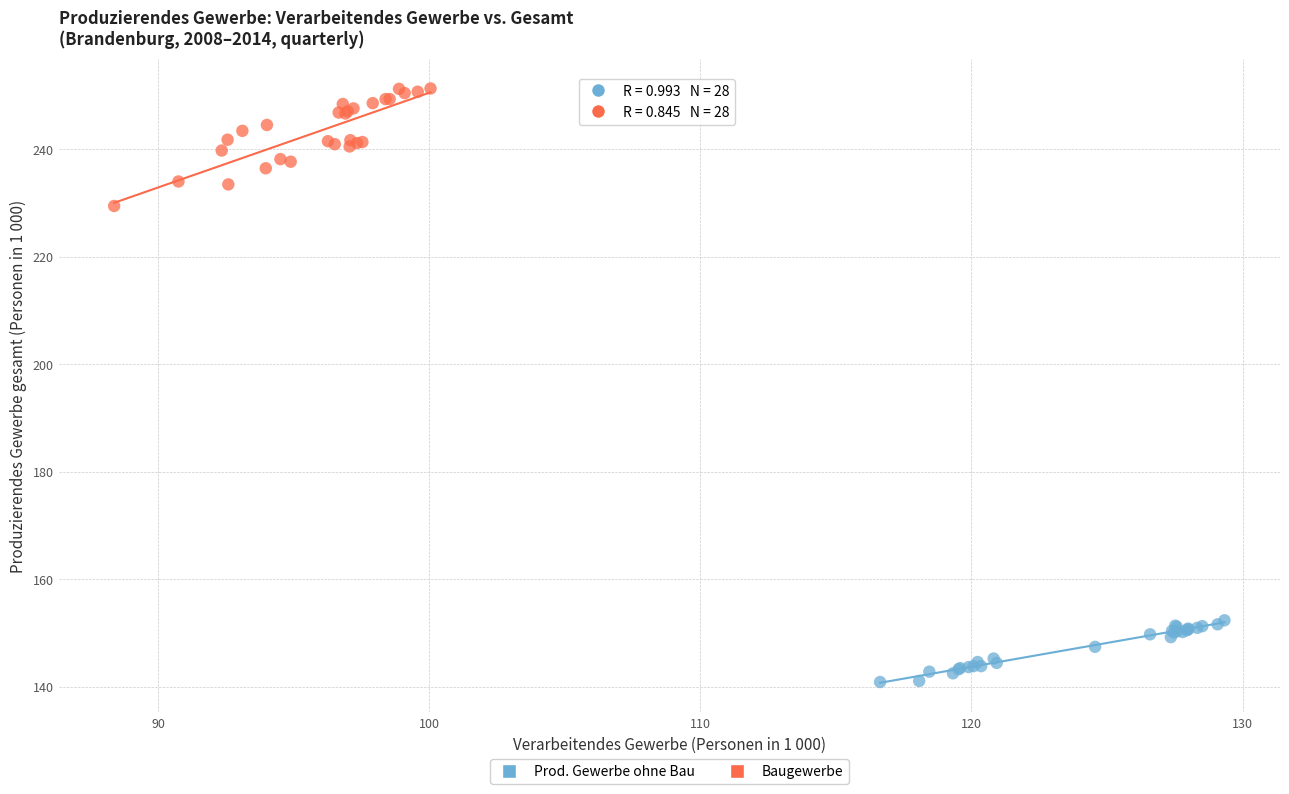

What are all the series names shown in the legend?

Prod. Gewerbe ohne Bau, Baugewerbe